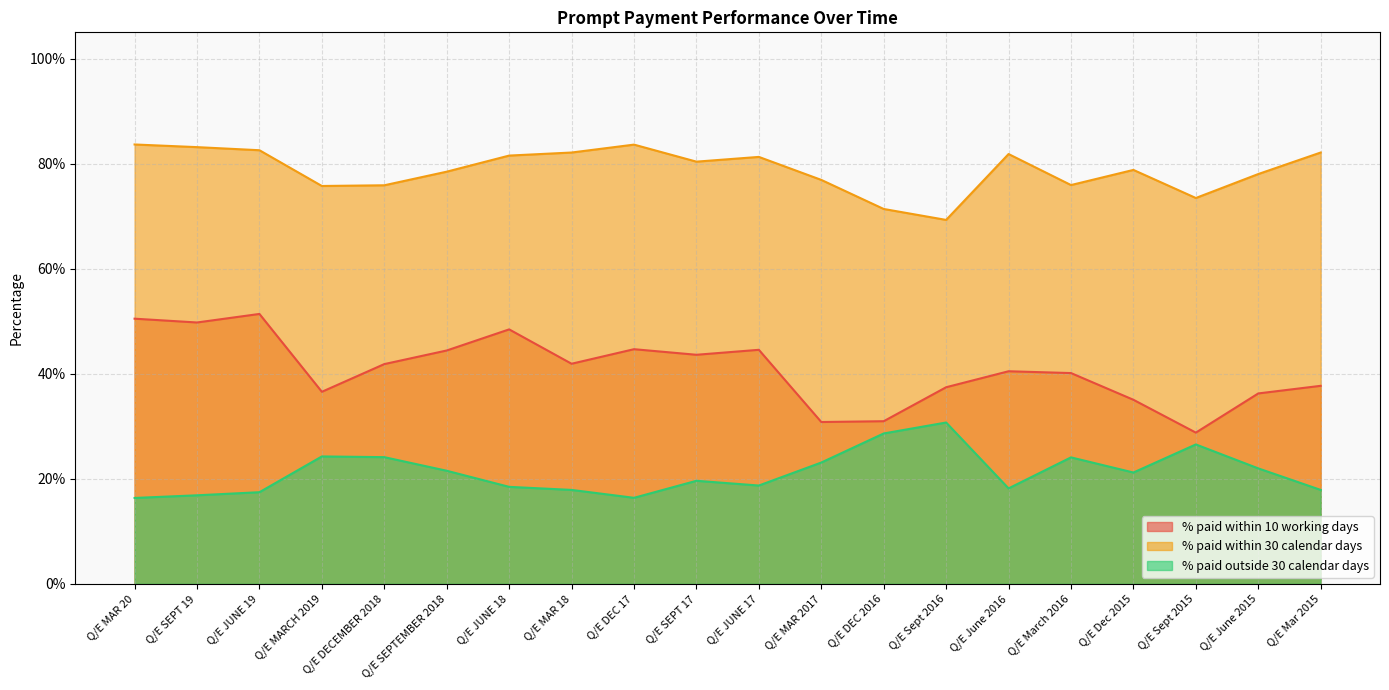

The value of % paid within 30 calendar days at Q/E March 2016 is 75.9. True or false?

True